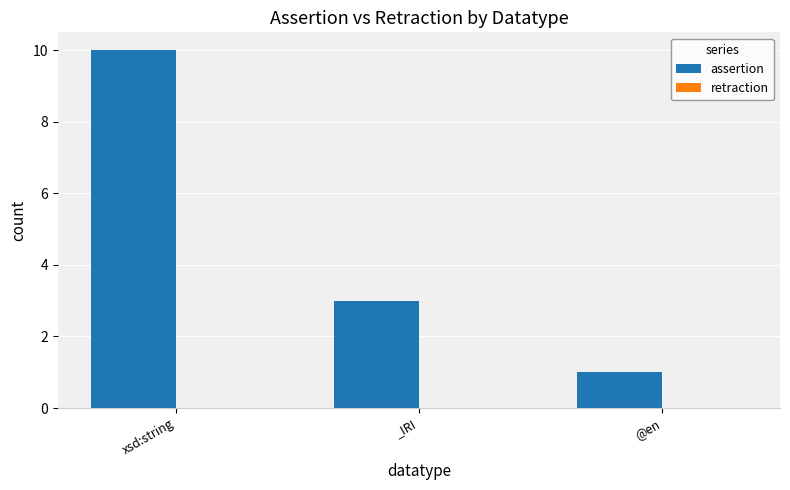

What is the greatest value displayed?

10